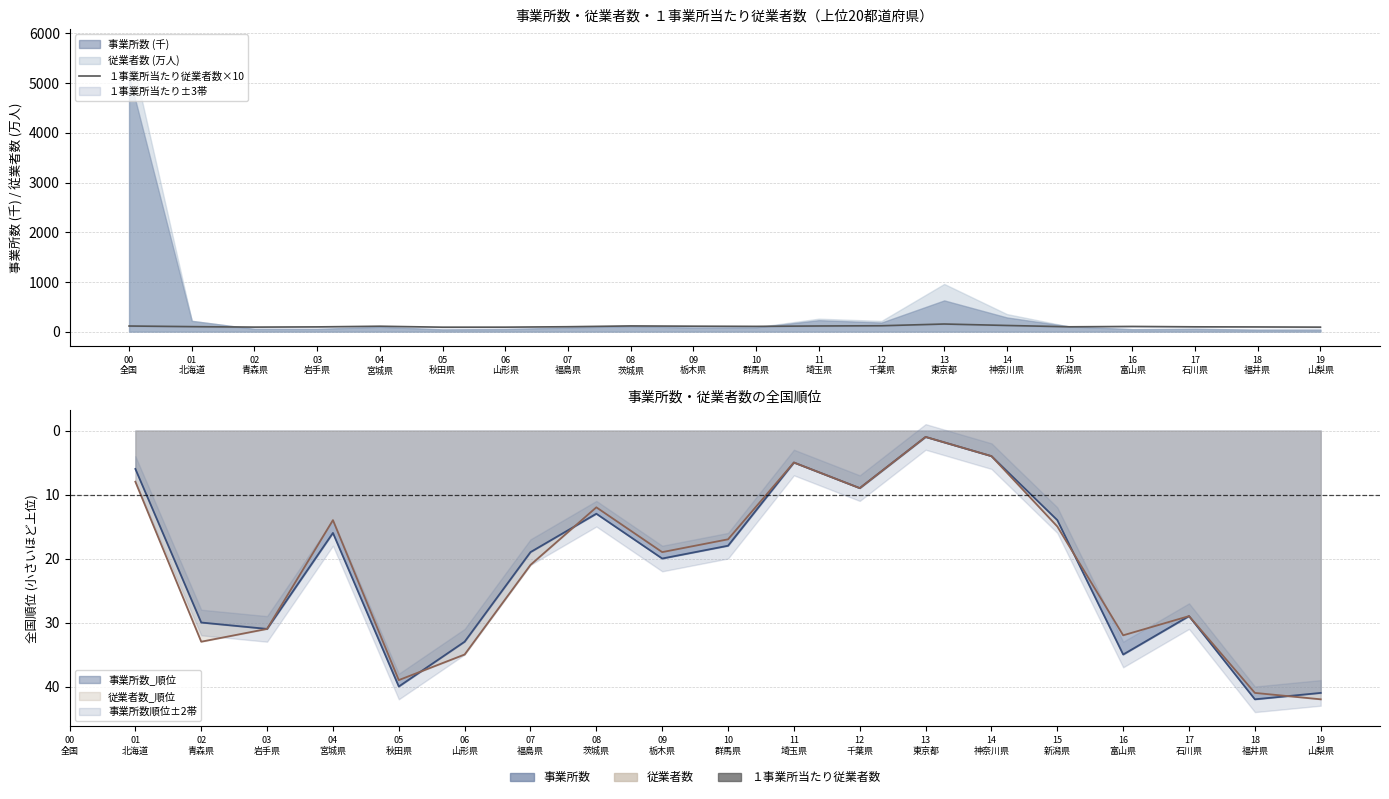

Rank the categories by value from highest to lowest.

13
東京都, 14
神奈川県, 12
千葉県, 08
茨城県, 11
埼玉県, 00
全国, 09
栃木県, 04
宮城県, 10
群馬県, 16
富山県, 01
北海道, 07
福島県, 15
新潟県, 17
石川県, 03
岩手県, 18
福井県, 02
青森県, 19
山梨県, 06
山形県, 05
秋田県